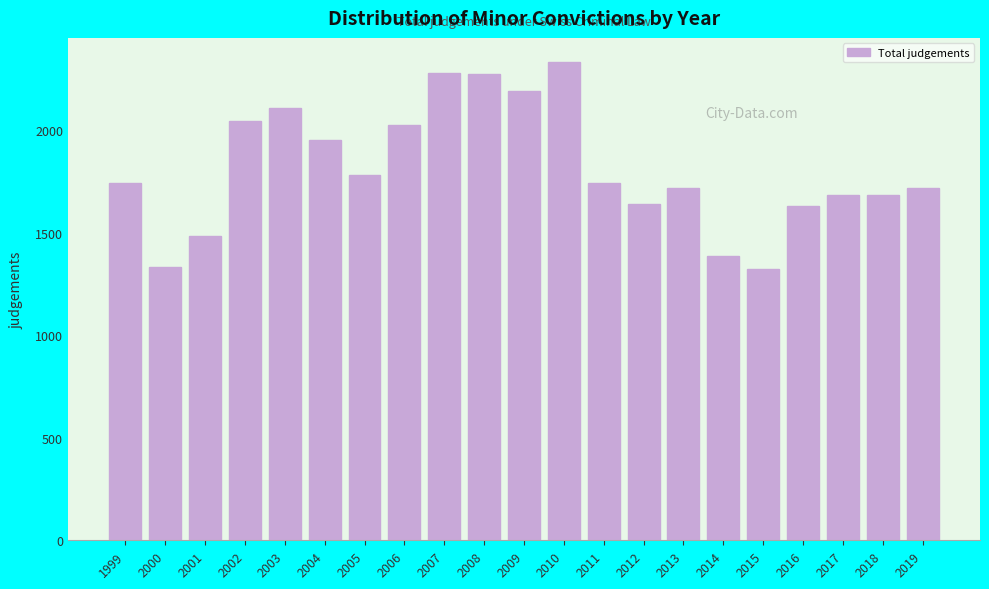

True or false: the data shows 535 at 2013.

False